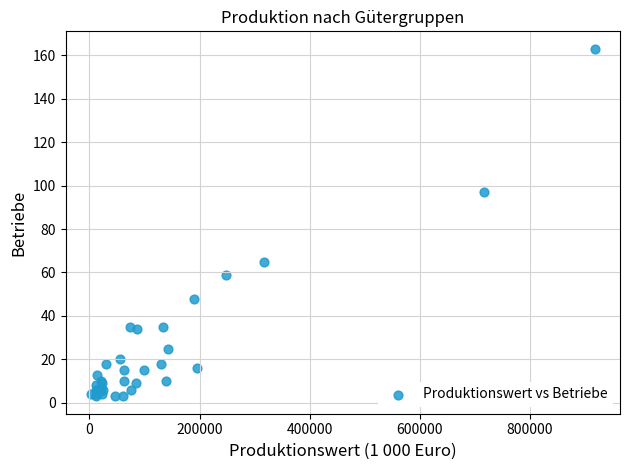

What Y value in the scatter plot is closest to 83?

97